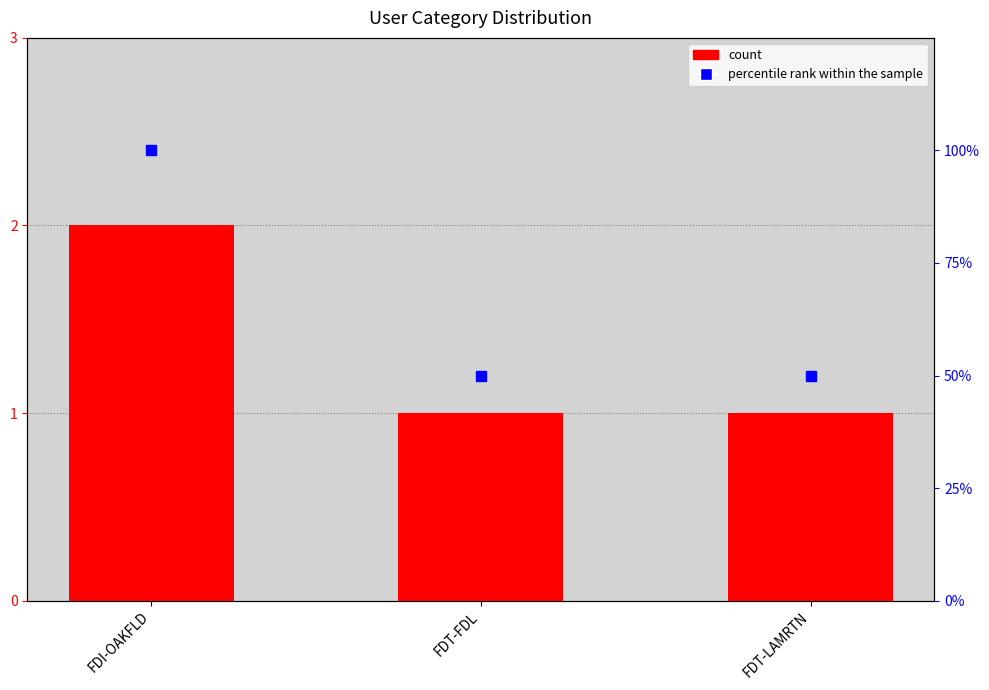

Does the chart contain stacked bars?

No